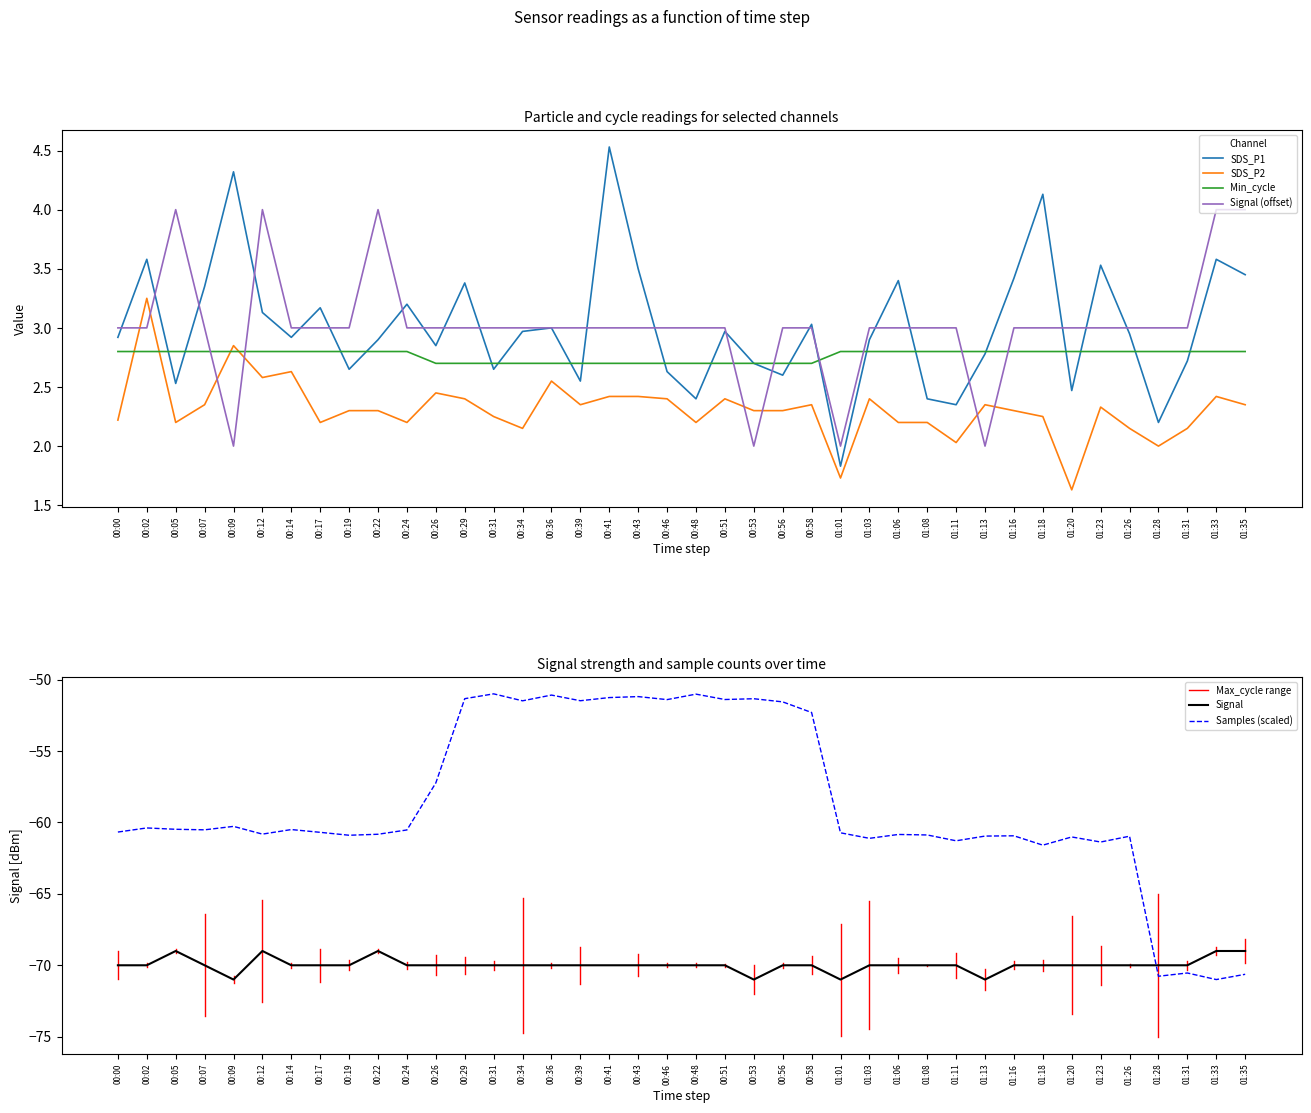

Which series has the widest spread of values?

Samples_norm